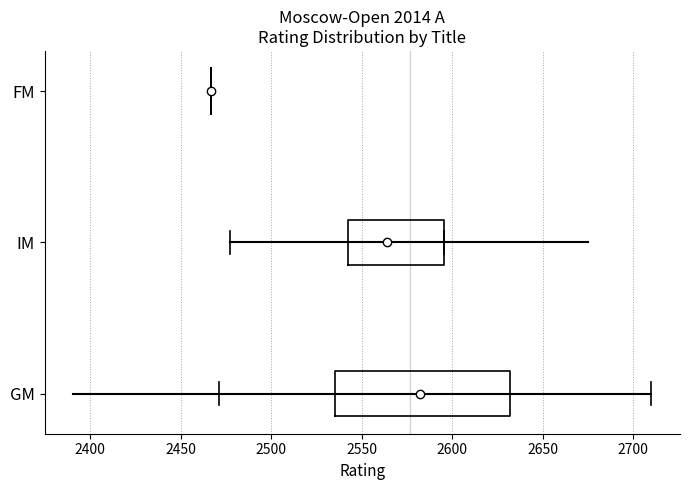

Reading bottom to top, transcribe this box plot: for each box, give where its median line is, the range the box spans, and where its two whiskers end, as read against the x-axis. The values are not printed on the chart, so give them approximately, as read against the axis.

GM: median 2585, box 2535 to 2630, whiskers 2470 to 2710
IM: median 2565, box 2540 to 2595, whiskers 2475 to 2595
FM: box collapsed to a line at 2465, whiskers 2465 to 2465